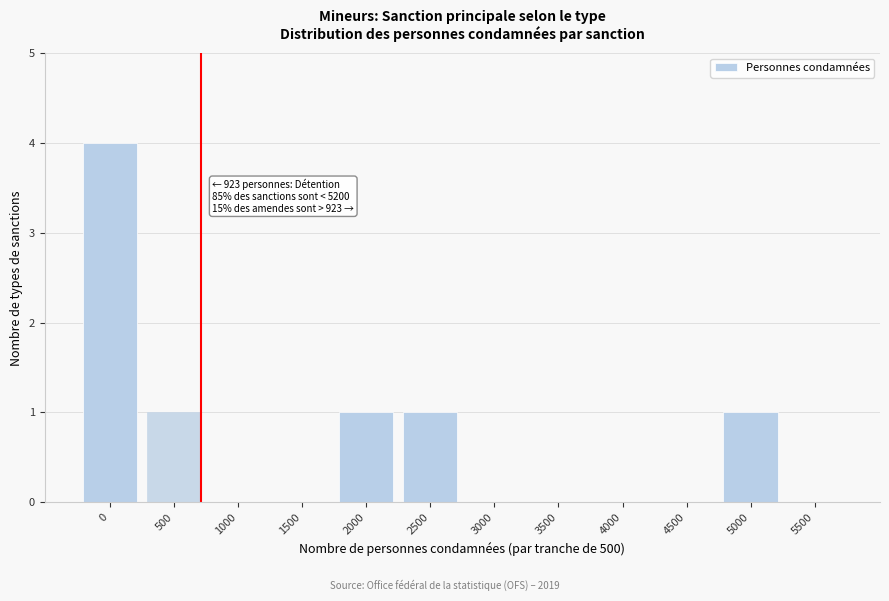

Reading left to right, list all the values displayed in this chart.

0=4	500=1	1000=0	1500=0	2000=1	2500=1	3000=0	3500=0	4000=0	4500=0	5000=1	5500=0